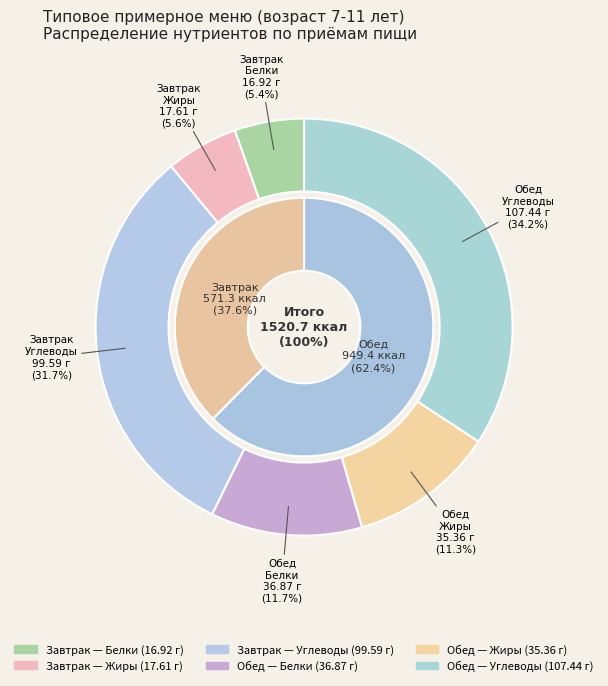

True or false: Обед accounts for 59% of the total.

False